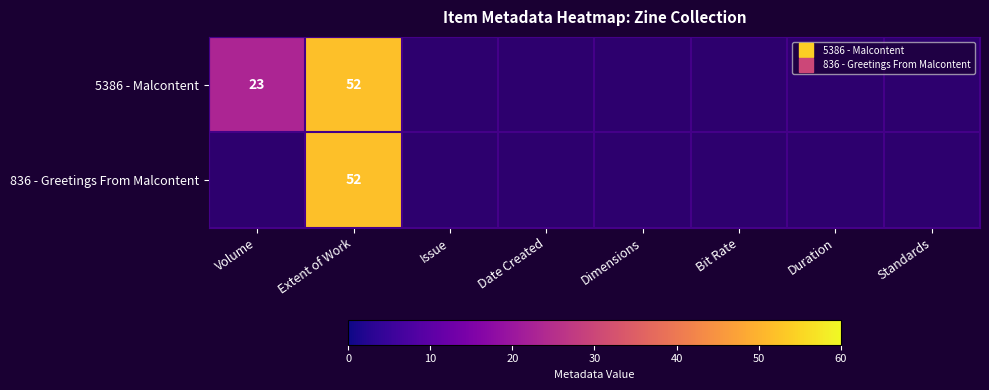

At which label is 5386 - Malcontent closest to 37?

Volume